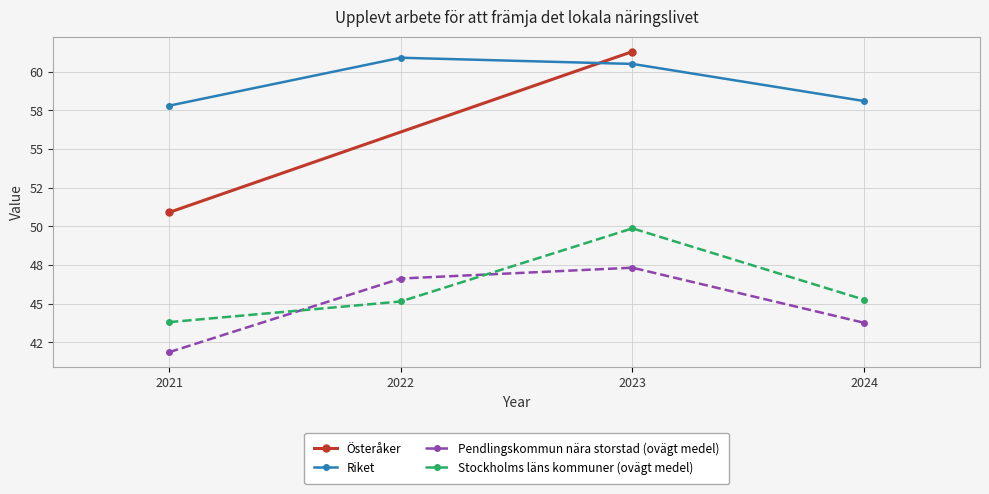

True or false: Pendlingskommun nära storstad (ovägt medel) and Stockholms läns kommuner (ovägt medel) cross at least once.

True